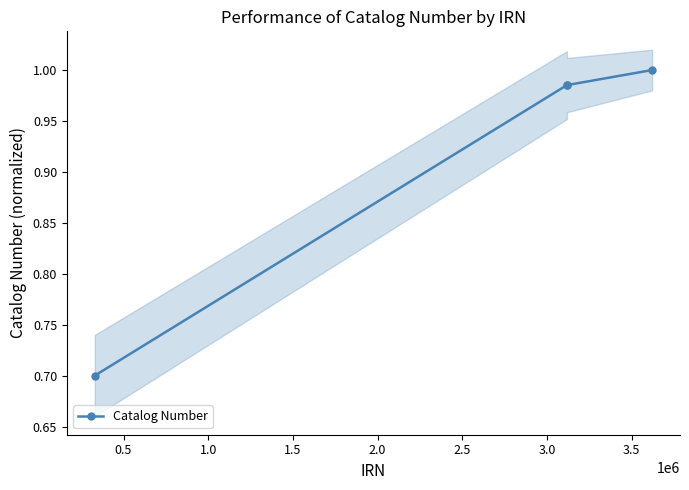

True or false: Catalog Number has more than 2 interior local peaks.

False